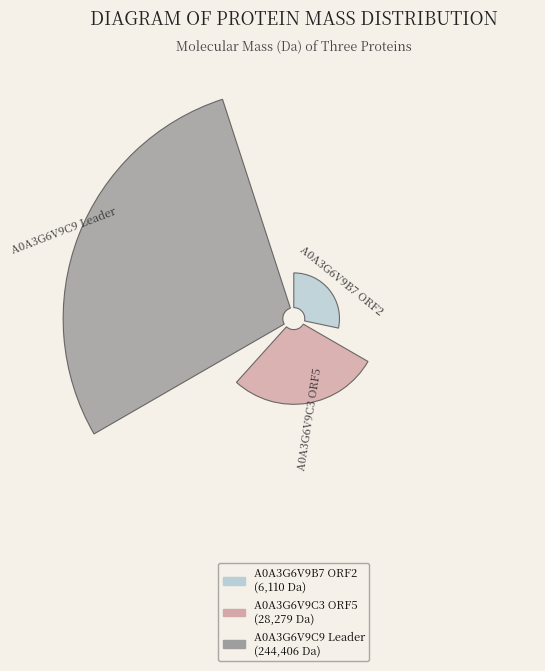

Between A0A3G6V9B7 ORF2 and A0A3G6V9C3 ORF5, which is larger?

A0A3G6V9C3 ORF5